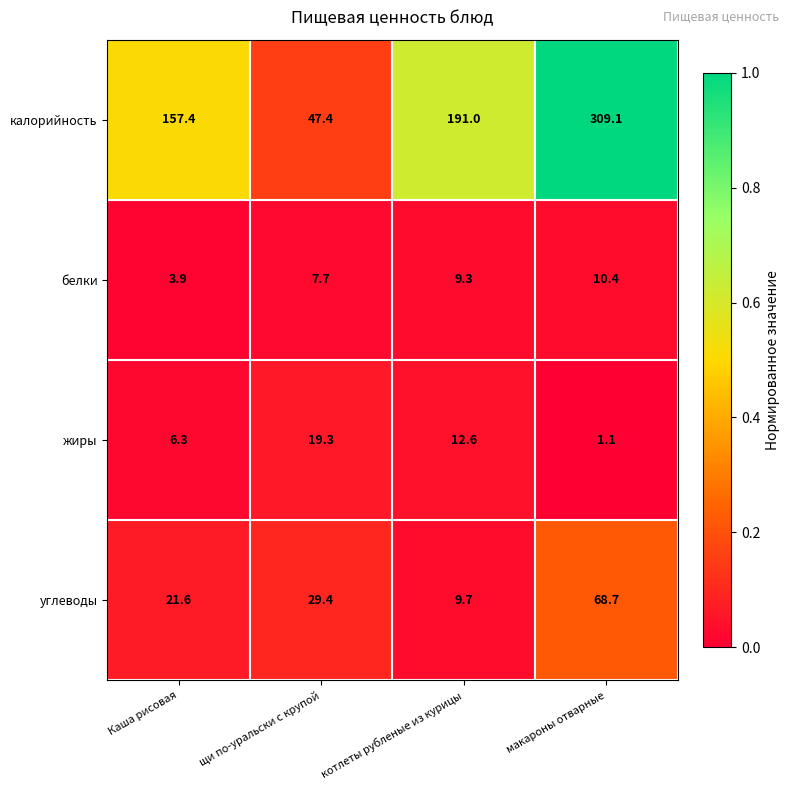

Reading left to right, extract all data points from this chart.

калорийность: Каша рисовая=157.4	щи по-уральски с крупой=47.4	котлеты рубленые из курицы=191.0	макароны отварные=309.1
белки: Каша рисовая=3.9	щи по-уральски с крупой=7.7	котлеты рубленые из курицы=9.3	макароны отварные=10.4
жиры: Каша рисовая=6.3	щи по-уральски с крупой=19.3	котлеты рубленые из курицы=12.6	макароны отварные=1.1
углеводы: Каша рисовая=21.6	щи по-уральски с крупой=29.4	котлеты рубленые из курицы=9.7	макароны отварные=68.7